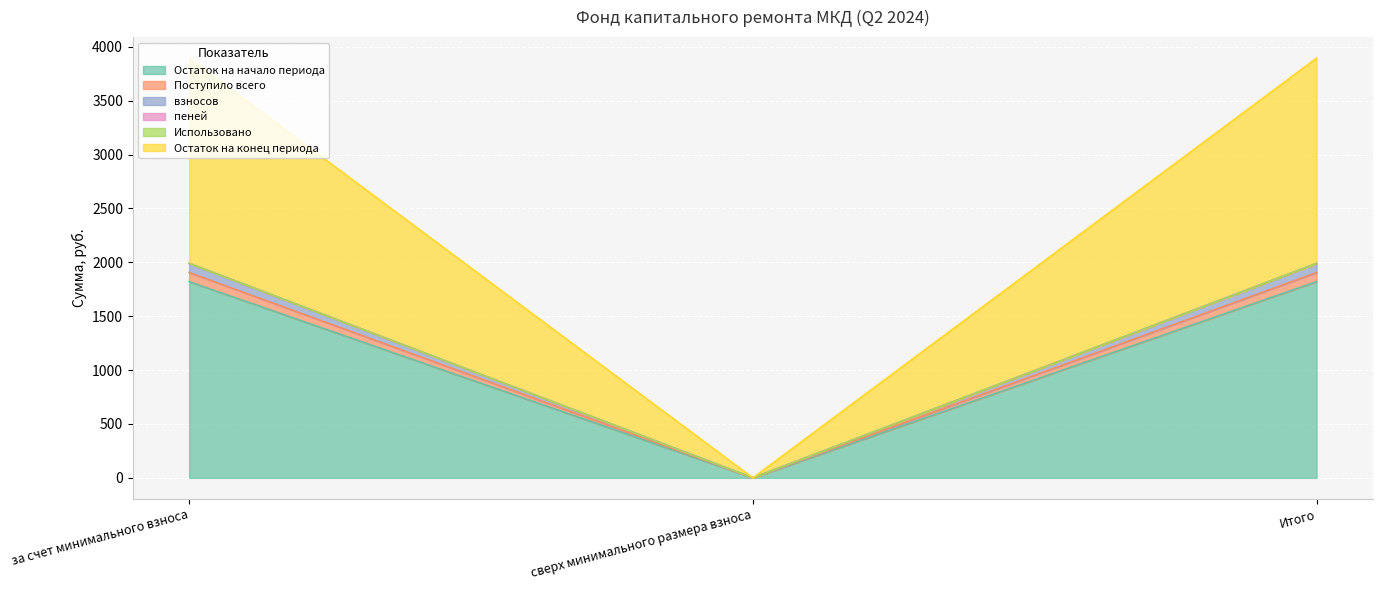

Is it true that Остаток на начало периода equals 2584.7 at Итого?

False